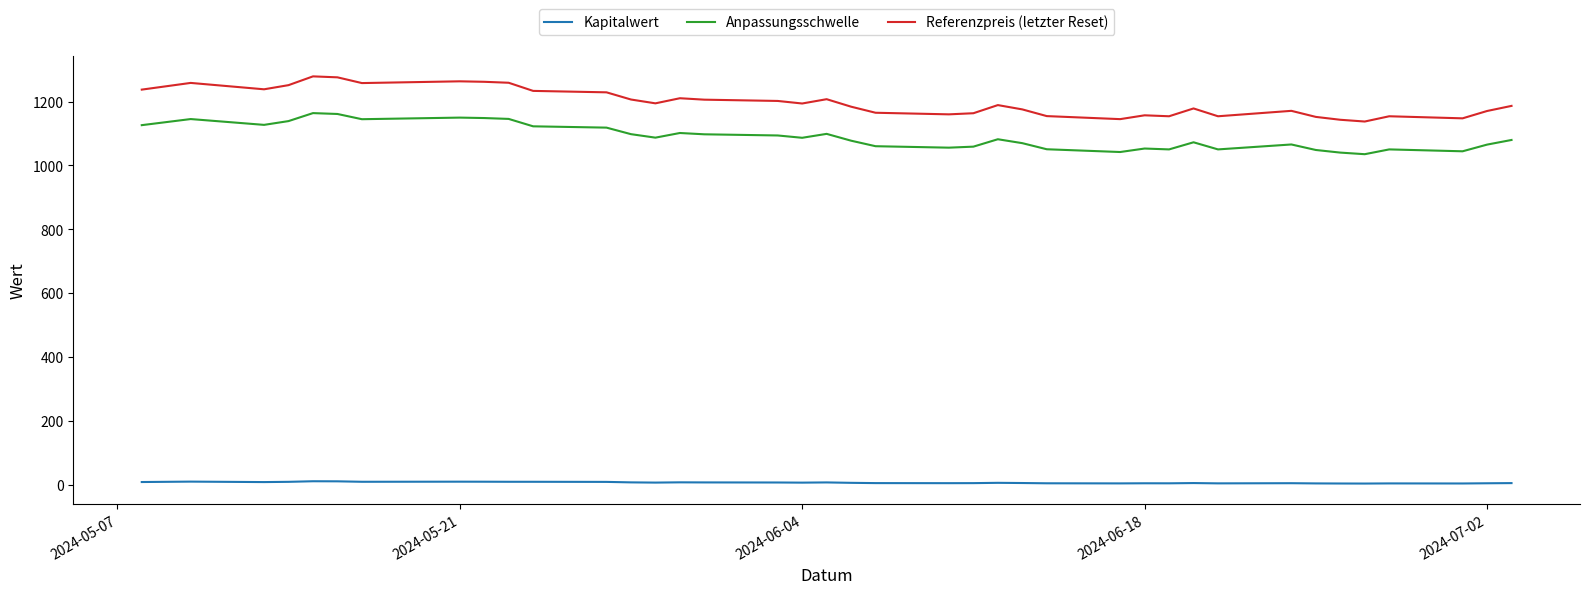

What is the maximum value shown in the chart?

1279.0